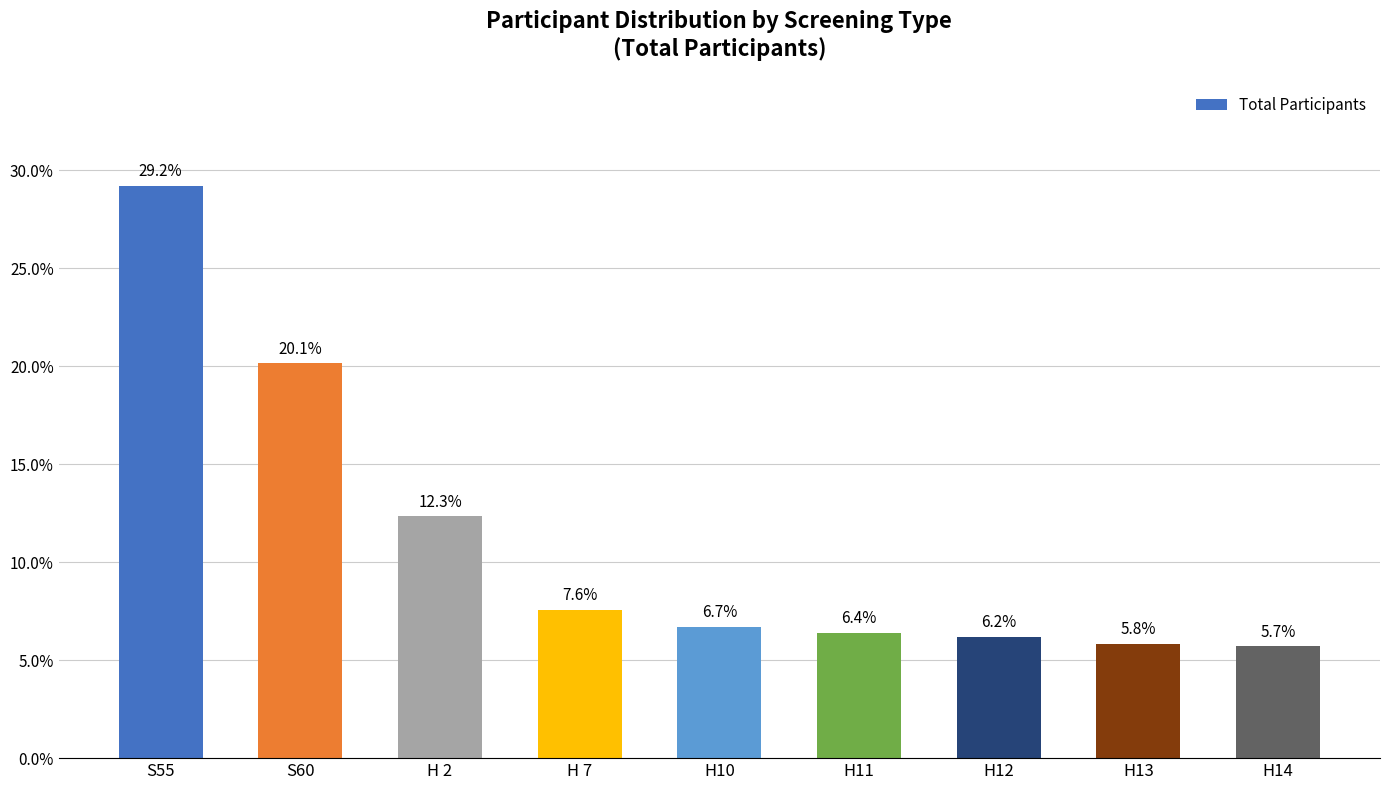

Reading left to right, extract all data points from this chart.

29.2	20.1	12.3	7.6	6.7	6.4	6.2	5.8	5.7